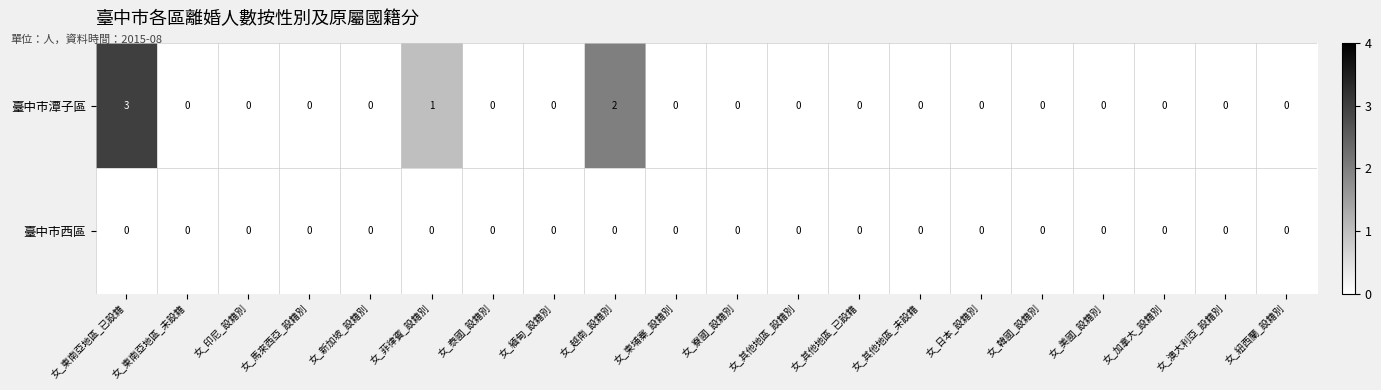

What is the greatest value displayed?

3